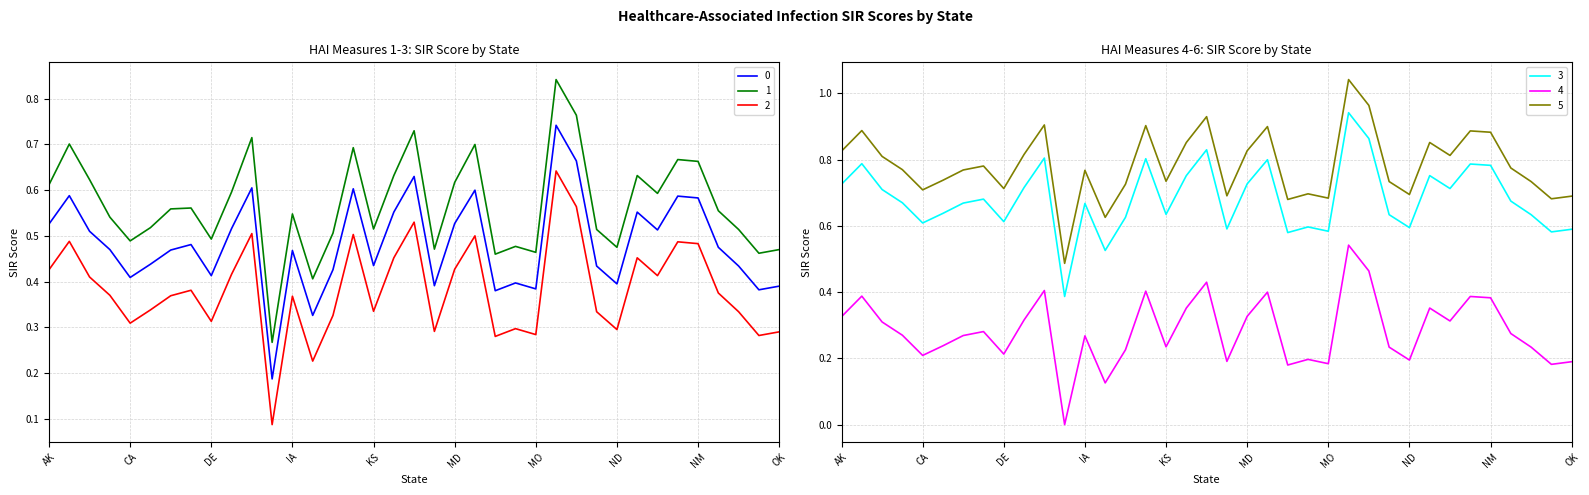

Reading left to right, list all the values displayed in this chart.

HAI_1_SIR: 0.4	0.5	0.4	0.4	0.3	0.3	0.4	0.4	0.3	0.4	0.5	0.1	0.4	0.2	0.3	0.5	0.3	0.5	0.5	0.3	0.4	0.5	0.3	0.3	0.3	0.6	0.6	0.3	0.3	0.5	0.4	0.5	0.5	0.4	0.3	0.3	0.3
HAI_2_SIR: 0.6	0.7	0.6	0.5	0.5	0.5	0.6	0.6	0.5	0.6	0.7	0.3	0.5	0.4	0.5	0.7	0.5	0.6	0.7	0.5	0.6	0.7	0.5	0.5	0.5	0.8	0.8	0.5	0.5	0.6	0.6	0.7	0.7	0.6	0.5	0.5	0.5
HAI_3_SIR: 0.5	0.6	0.5	0.5	0.4	0.4	0.5	0.5	0.4	0.5	0.6	0.2	0.5	0.3	0.4	0.6	0.4	0.6	0.6	0.4	0.5	0.6	0.4	0.4	0.4	0.7	0.7	0.4	0.4	0.6	0.5	0.6	0.6	0.5	0.4	0.4	0.4
HAI_4_SIR: 0.7	0.8	0.7	0.7	0.6	0.6	0.7	0.7	0.6	0.7	0.8	0.4	0.7	0.5	0.6	0.8	0.6	0.8	0.8	0.6	0.7	0.8	0.6	0.6	0.6	0.9	0.9	0.6	0.6	0.8	0.7	0.8	0.8	0.7	0.6	0.6	0.6
HAI_5_SIR: 0.3	0.4	0.3	0.3	0.2	0.2	0.3	0.3	0.2	0.3	0.4	0.0	0.3	0.1	0.2	0.4	0.2	0.4	0.4	0.2	0.3	0.4	0.2	0.2	0.2	0.5	0.5	0.2	0.2	0.4	0.3	0.4	0.4	0.3	0.2	0.2	0.2
HAI_6_SIR: 0.8	0.9	0.8	0.8	0.7	0.7	0.8	0.8	0.7	0.8	0.9	0.5	0.8	0.6	0.7	0.9	0.7	0.9	0.9	0.7	0.8	0.9	0.7	0.7	0.7	1.0	1.0	0.7	0.7	0.9	0.8	0.9	0.9	0.8	0.7	0.7	0.7